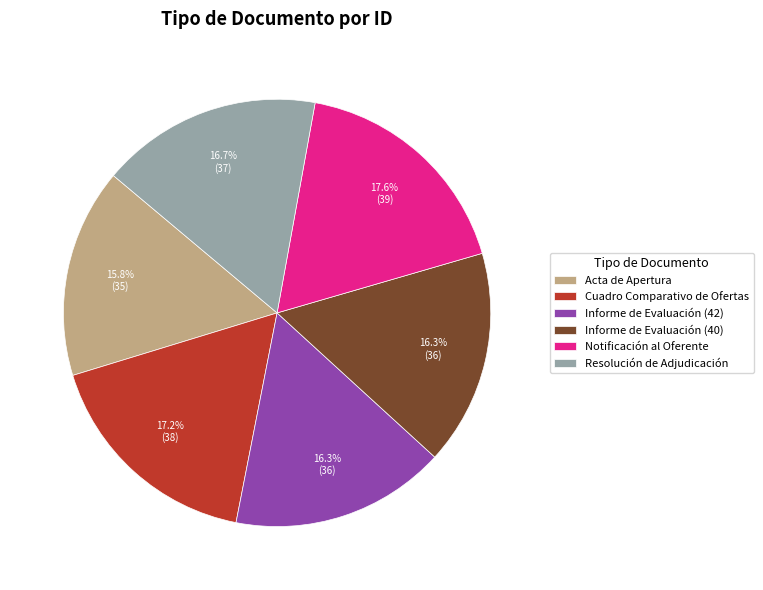

The Informe de Evaluación (40) slice represents 24% of the pie. True or false?

False